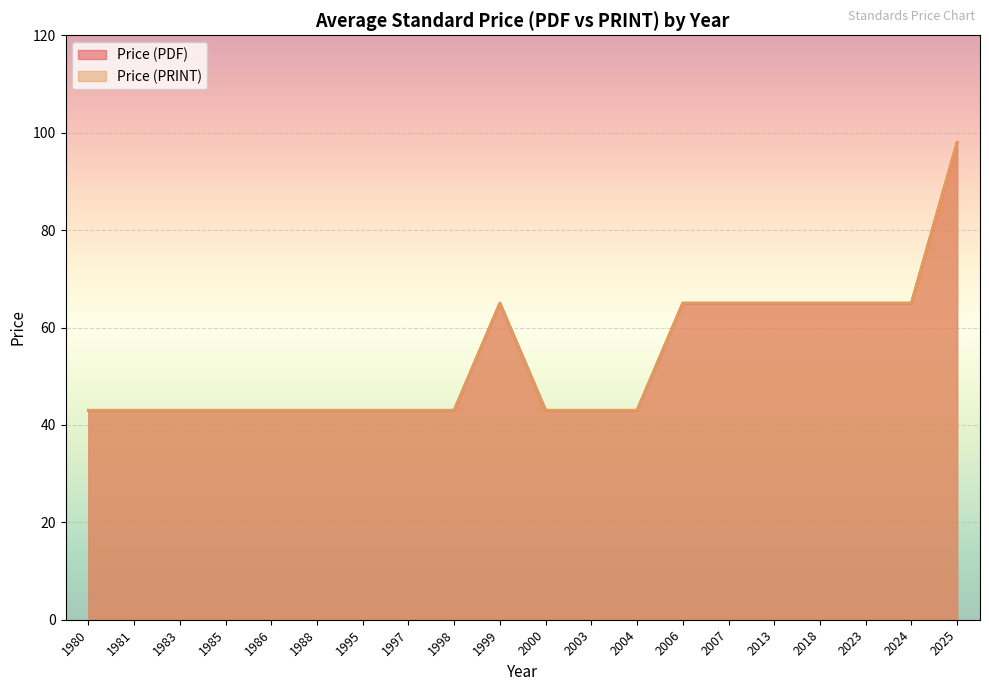

Count the number of categories in the chart.

20